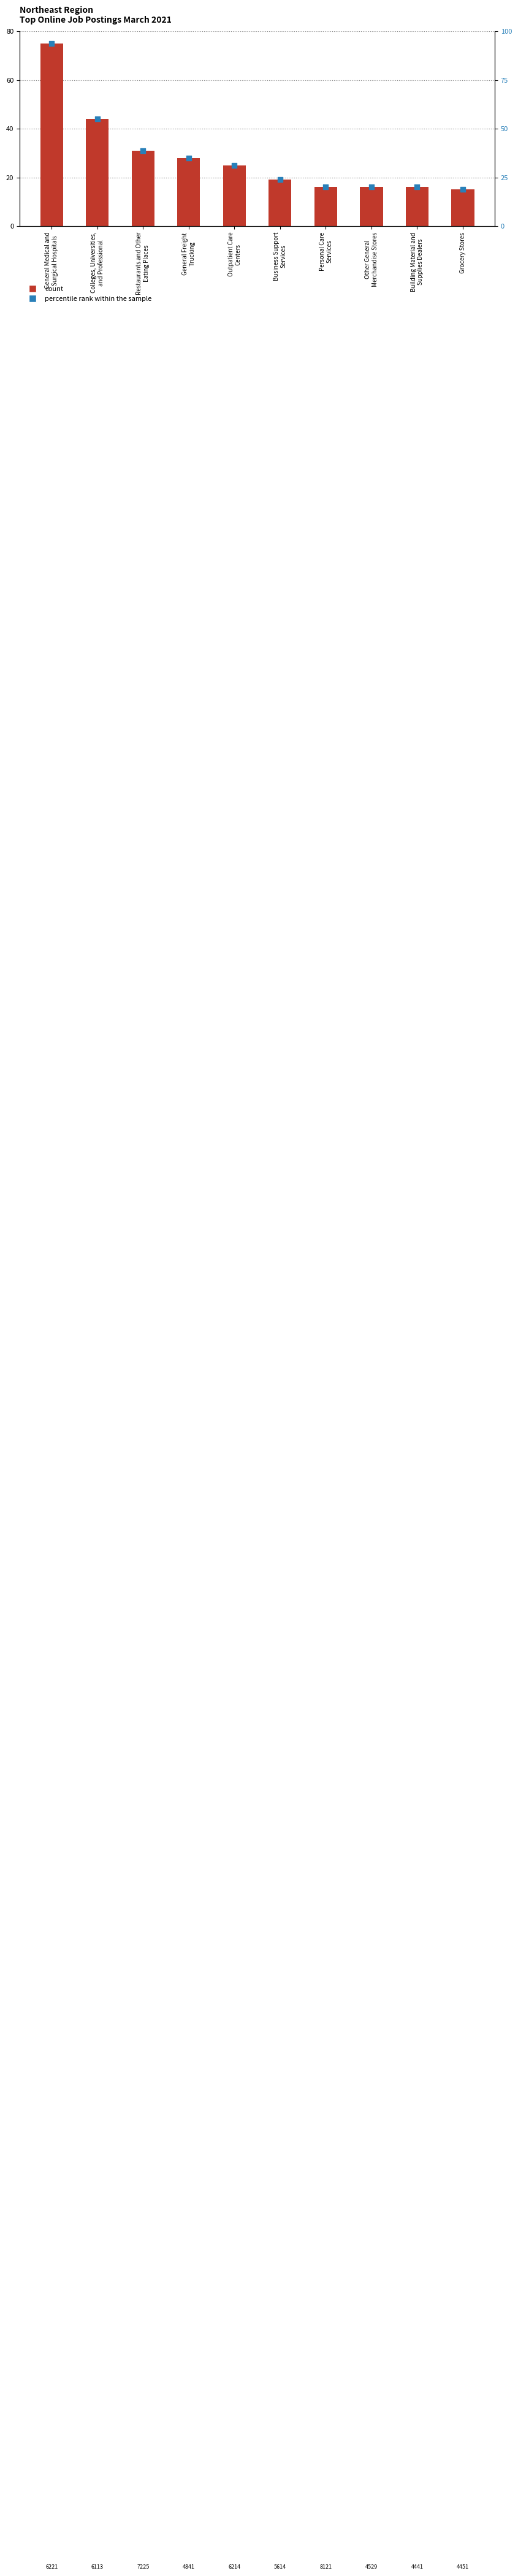

What is the total value across all series at Restaurants and Other
Eating Places?

69.8